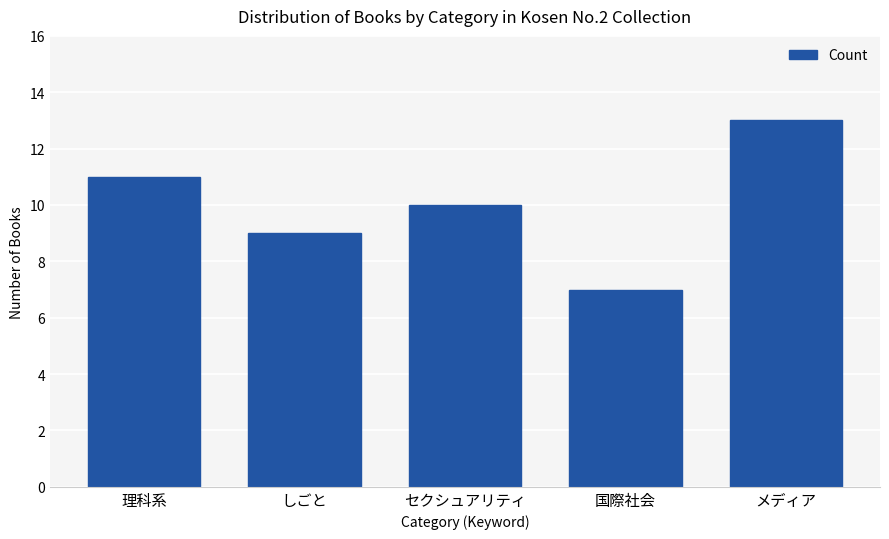

How many series are shown in this chart?

1